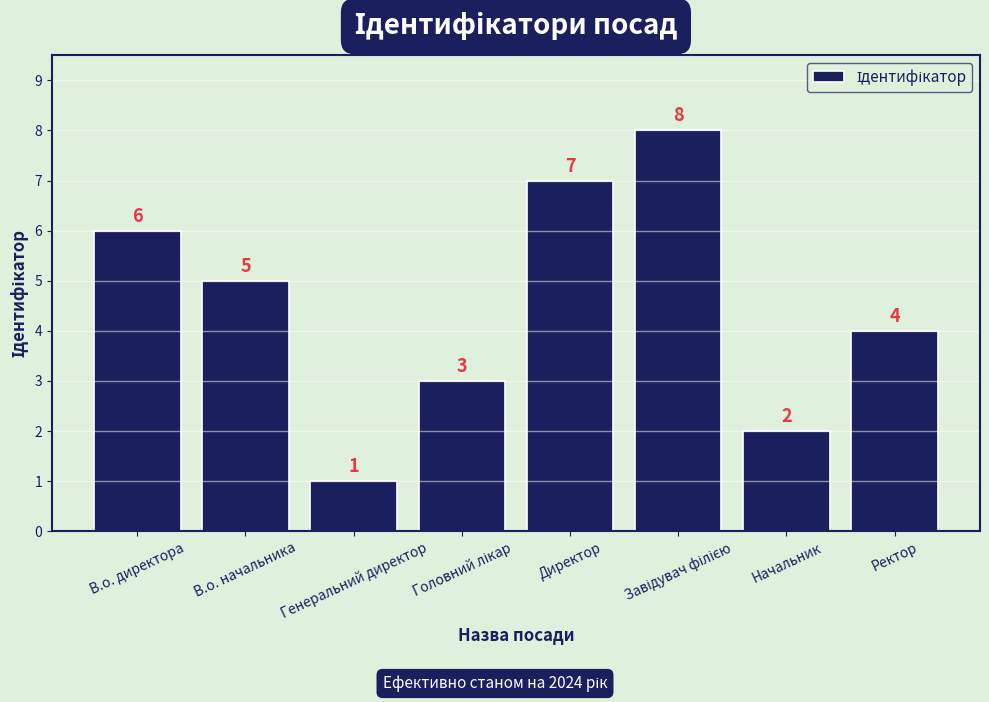

The chart shows a value of 1 at В.о. начальника. True or false?

False